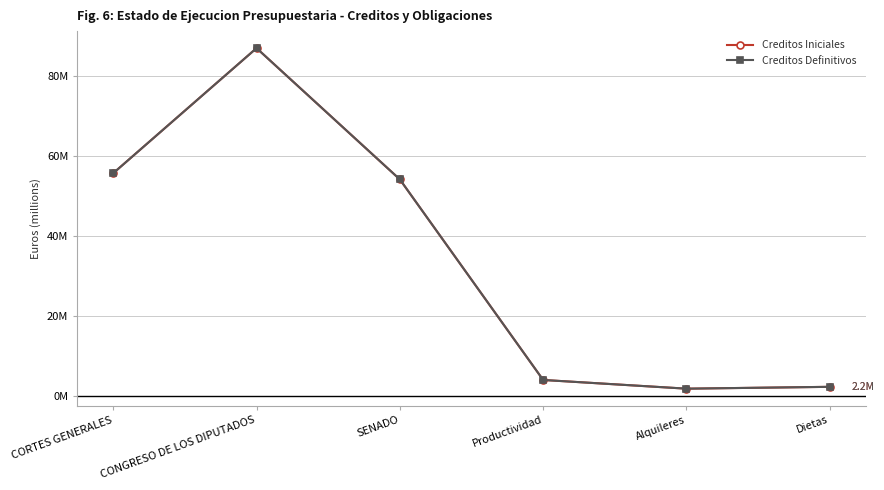

What is the average value of the Creditos Definitivos series?

34095545